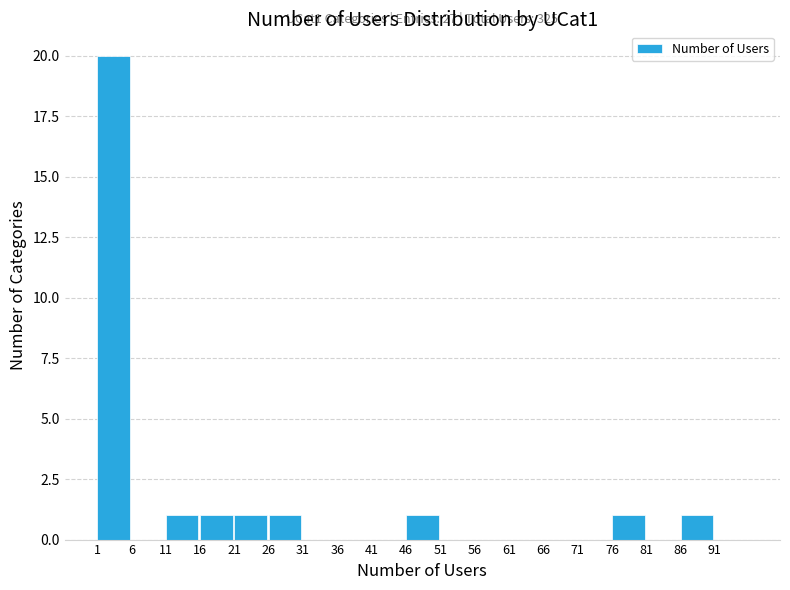

Over which range of the x-axis is the bar tallest?

1 to 6